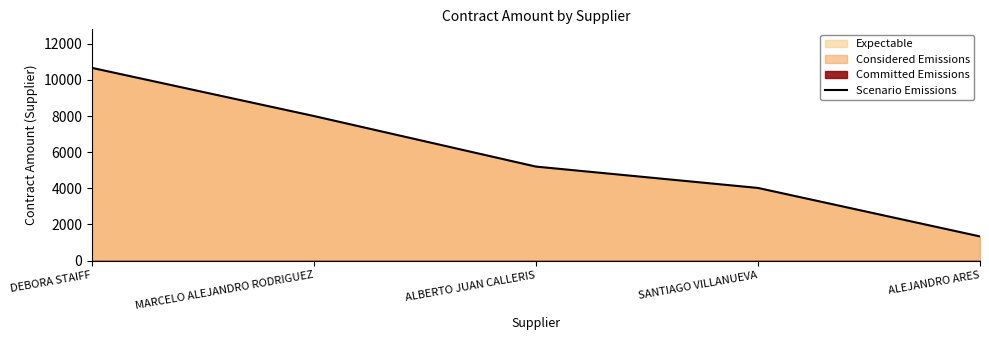

What is the value of the 1st point from the left?

10666.7